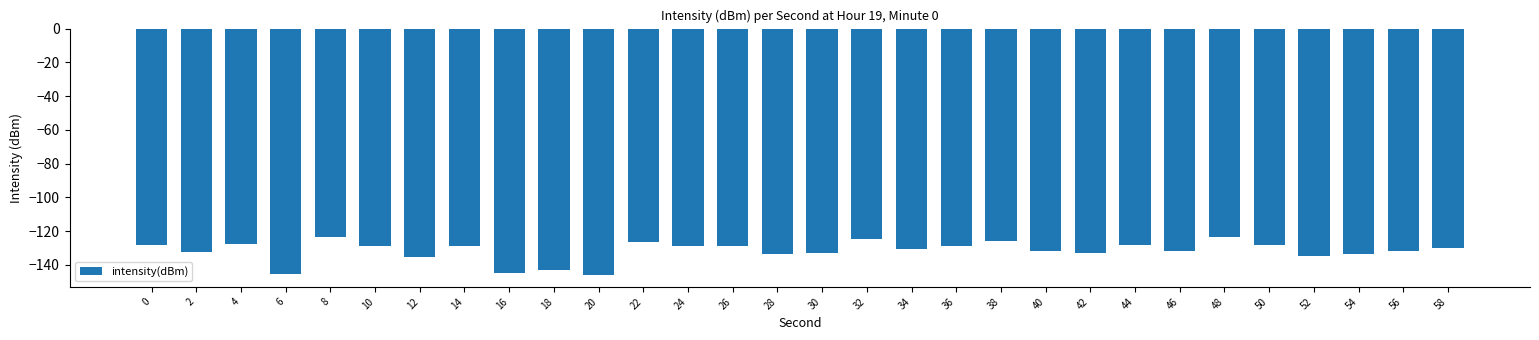

What is the difference between the maximum and minimum values?

22.3